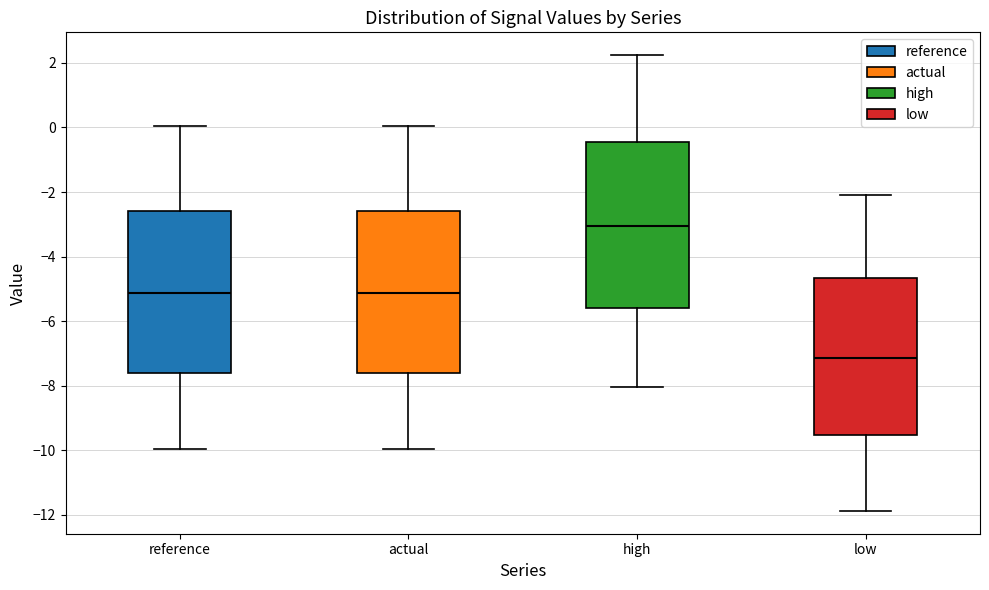

Reading left to right, read every box against the y-axis: the position of its median line, the range the box covers, and the ends of its whiskers. The values are not printed on the chart, so give them approximately, as read against the axis.

reference: median -5.2, box -7.6 to -2.6, whiskers -10.0 to 0.0
actual: median -5.2, box -7.6 to -2.6, whiskers -10.0 to 0.0
high: median -3.0, box -5.6 to -0.4, whiskers -8.0 to 2.2
low: median -7.2, box -9.6 to -4.6, whiskers -11.8 to -2.0